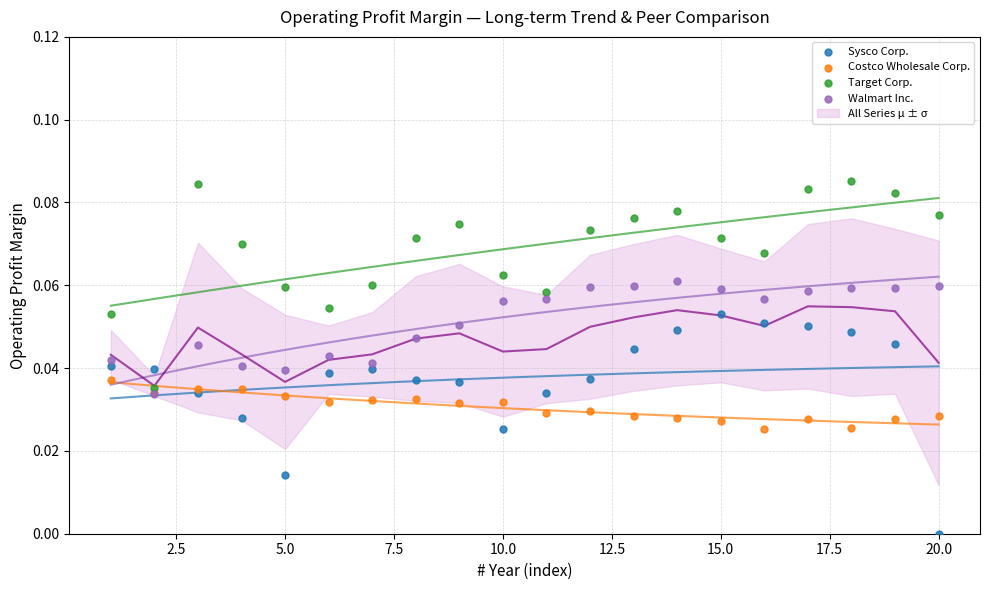

Which series has the largest Y range (max minus min)?

Sysco Corp.